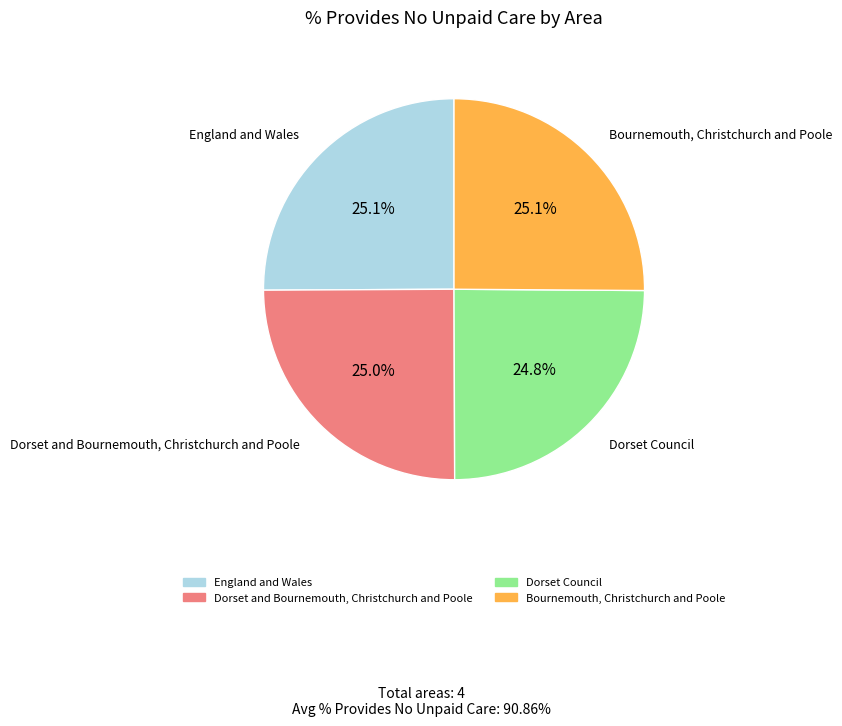

What percentage is the Dorset Council slice, to the nearest percent?

25%